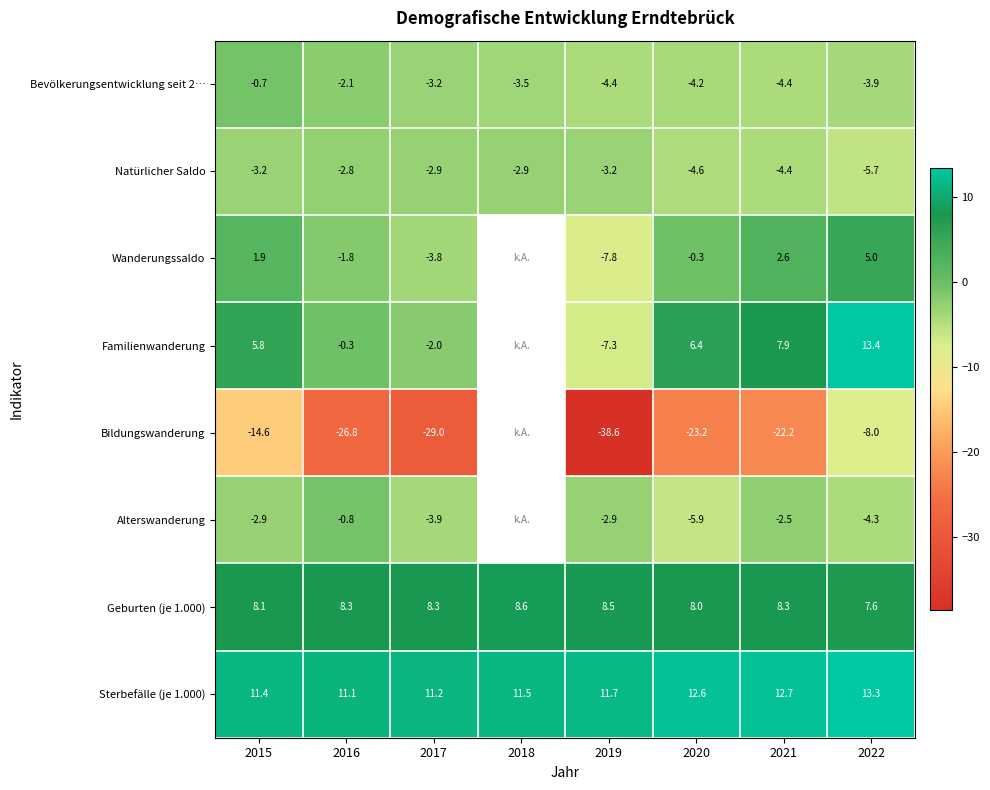

What is the maximum value shown in the chart?

13.4